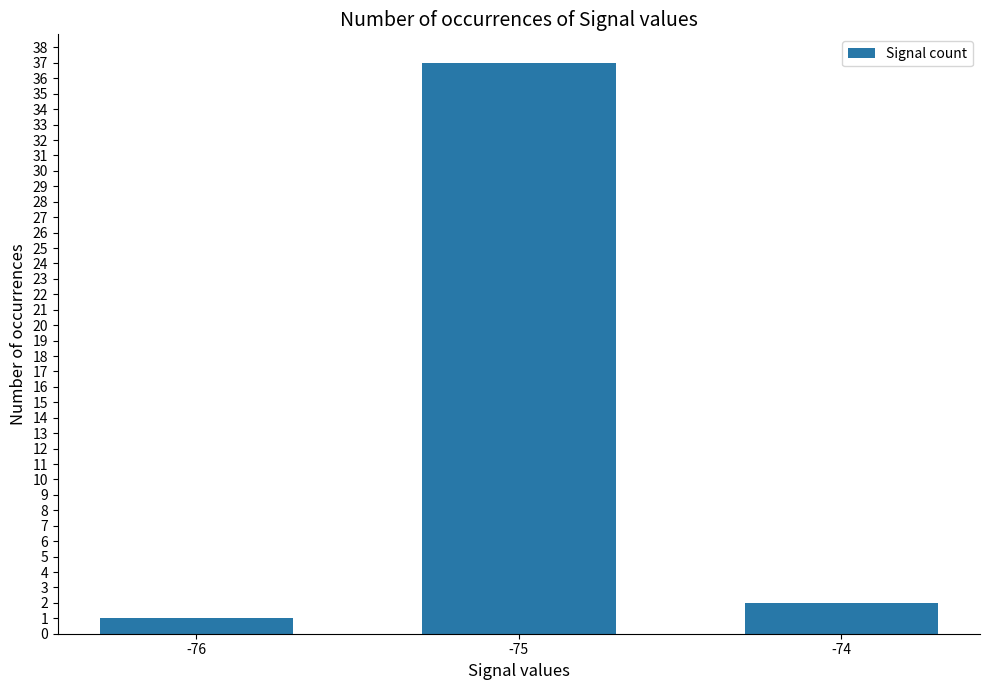

Are the bars horizontal?

No